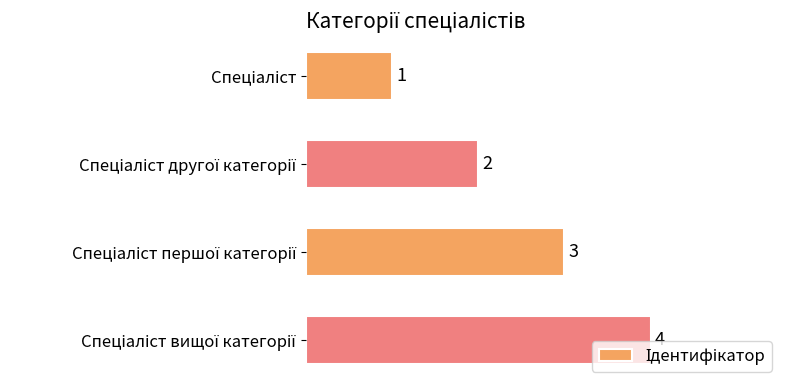

What is the sum of all values?

10